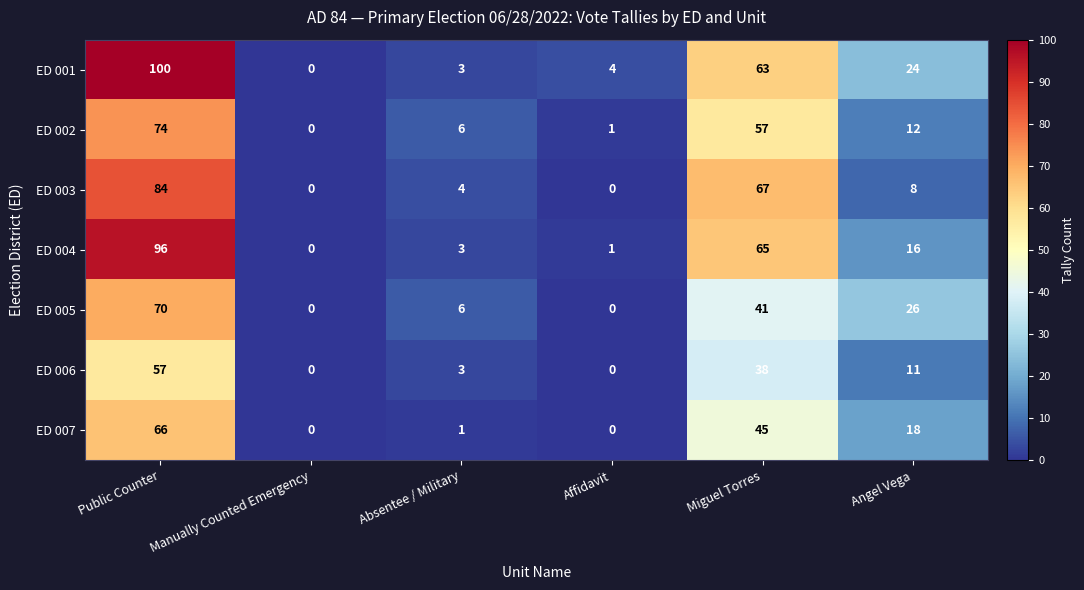

What is the difference between the highest and lowest values at Affidavit?

4